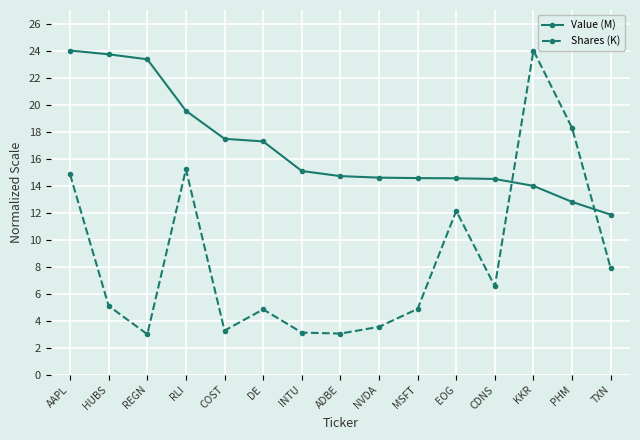

Which series has the largest total across all categories?

Value (M)